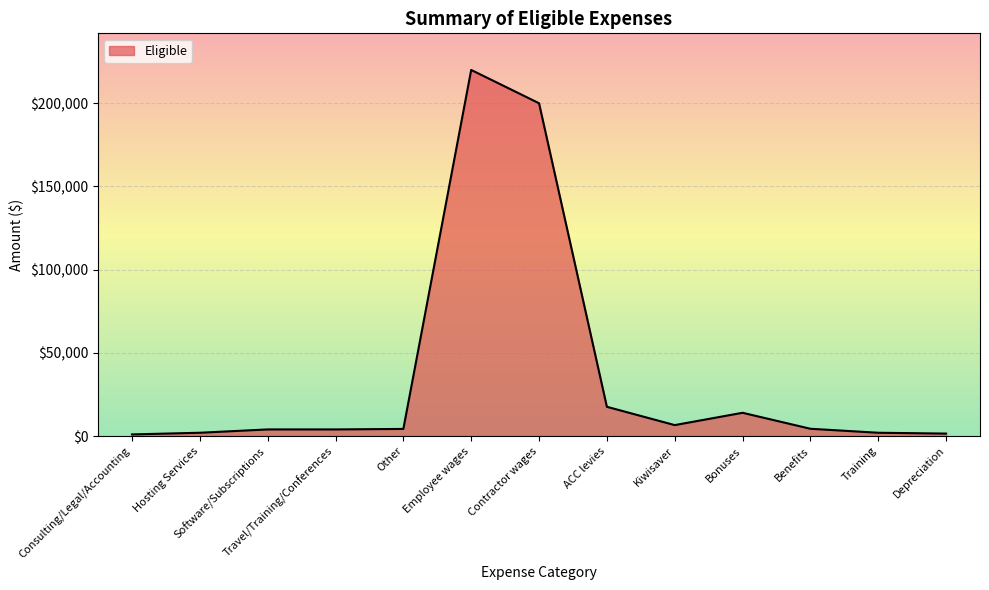

What is the difference between the values at Other and Training?

2300